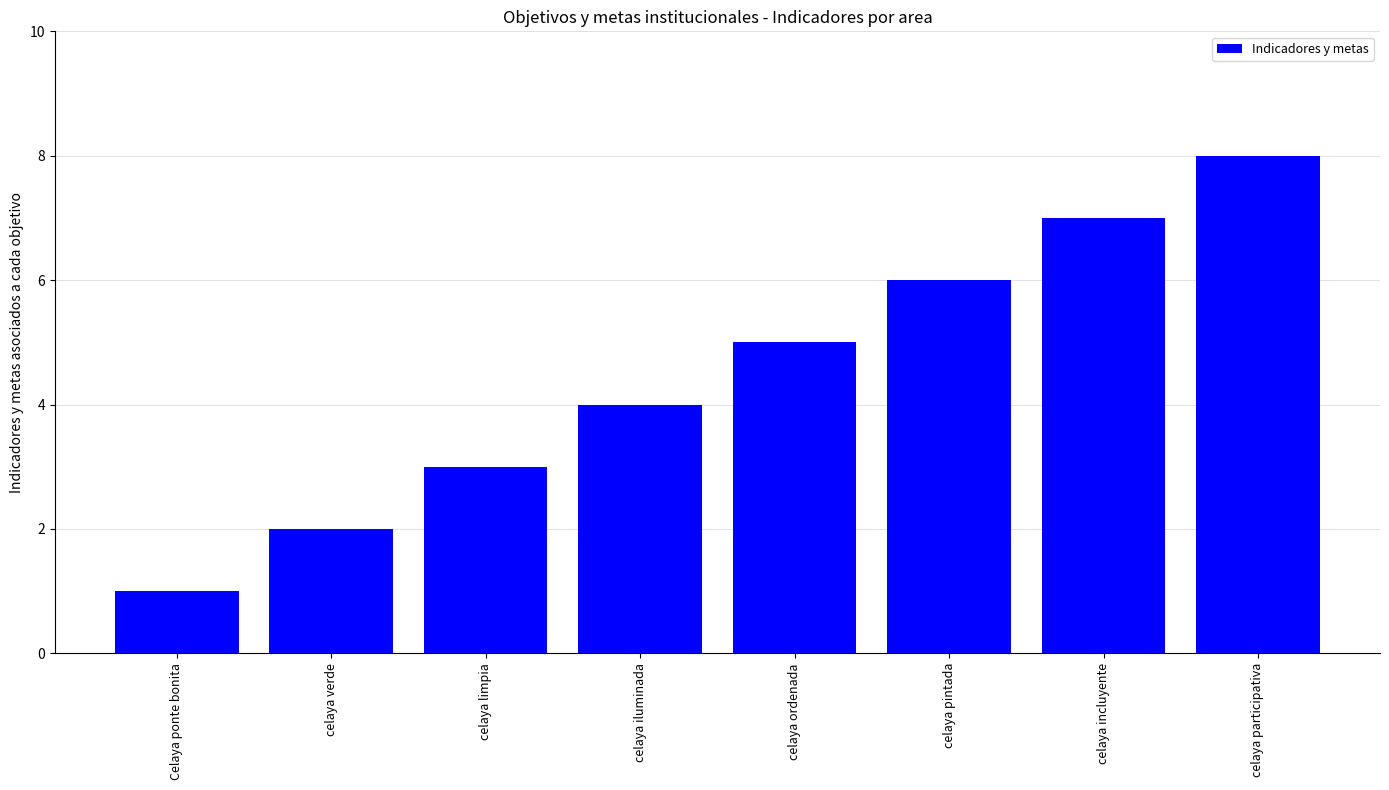

Rank the categories by value from highest to lowest.

celaya participativa, celaya incluyente, celaya pintada, celaya ordenada, celaya iluminada, celaya limpia, celaya verde, Celaya ponte bonita